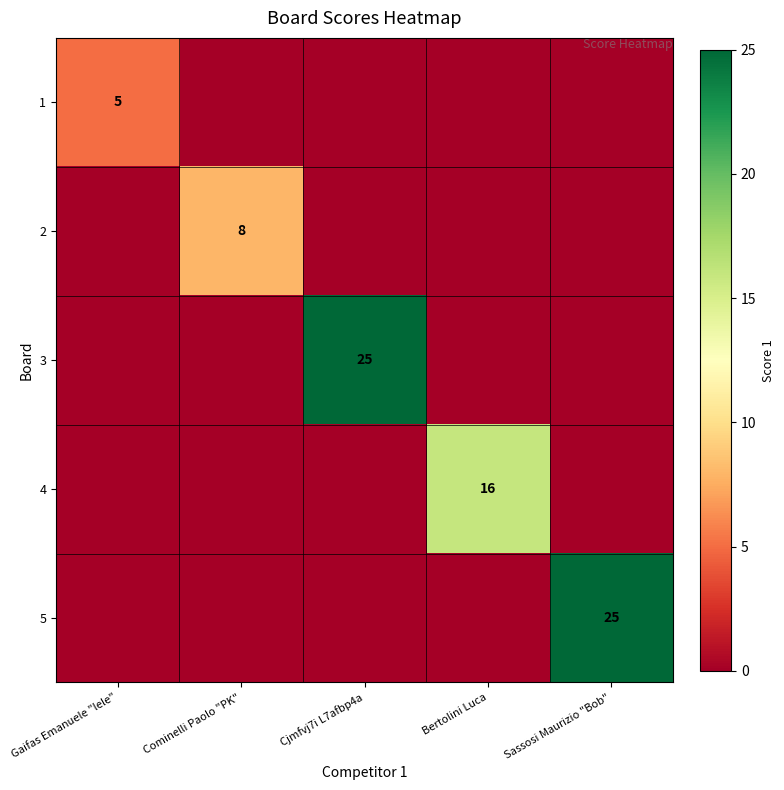

Is it true that 4 equals 6 at Bertolini Luca?

False